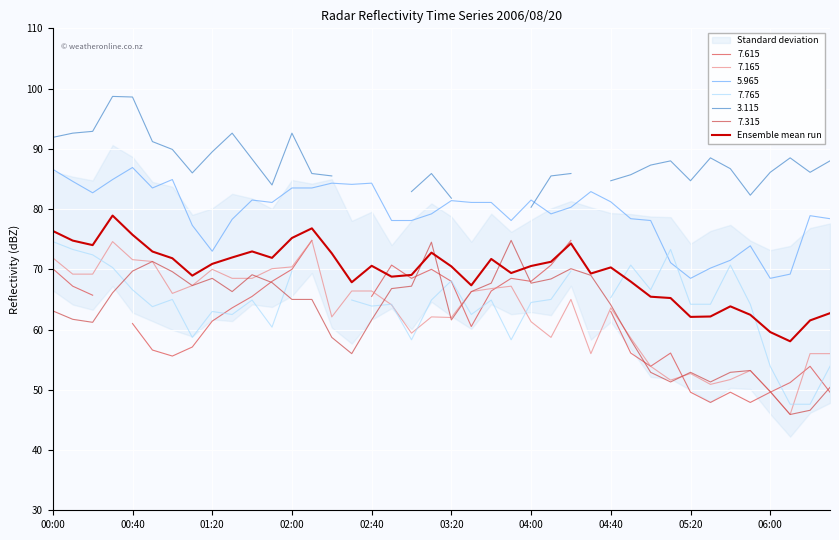

How many points are higher than both their immediate neighbors (excluding endpoints)?

9